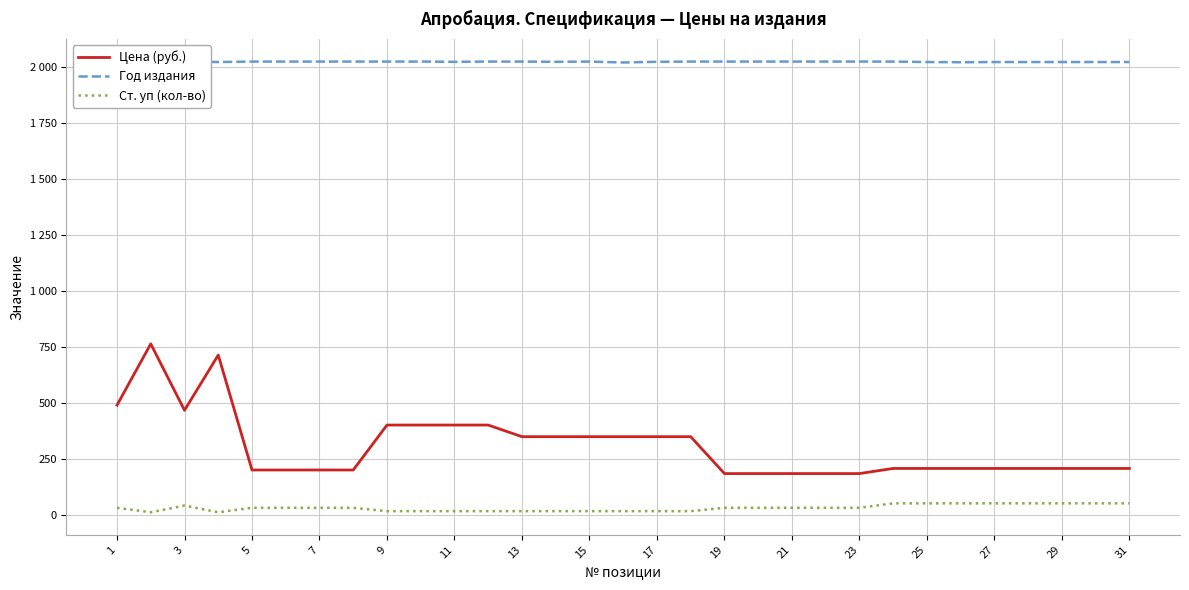

True or false: Цена (руб.) and Год издания cross at least once.

False